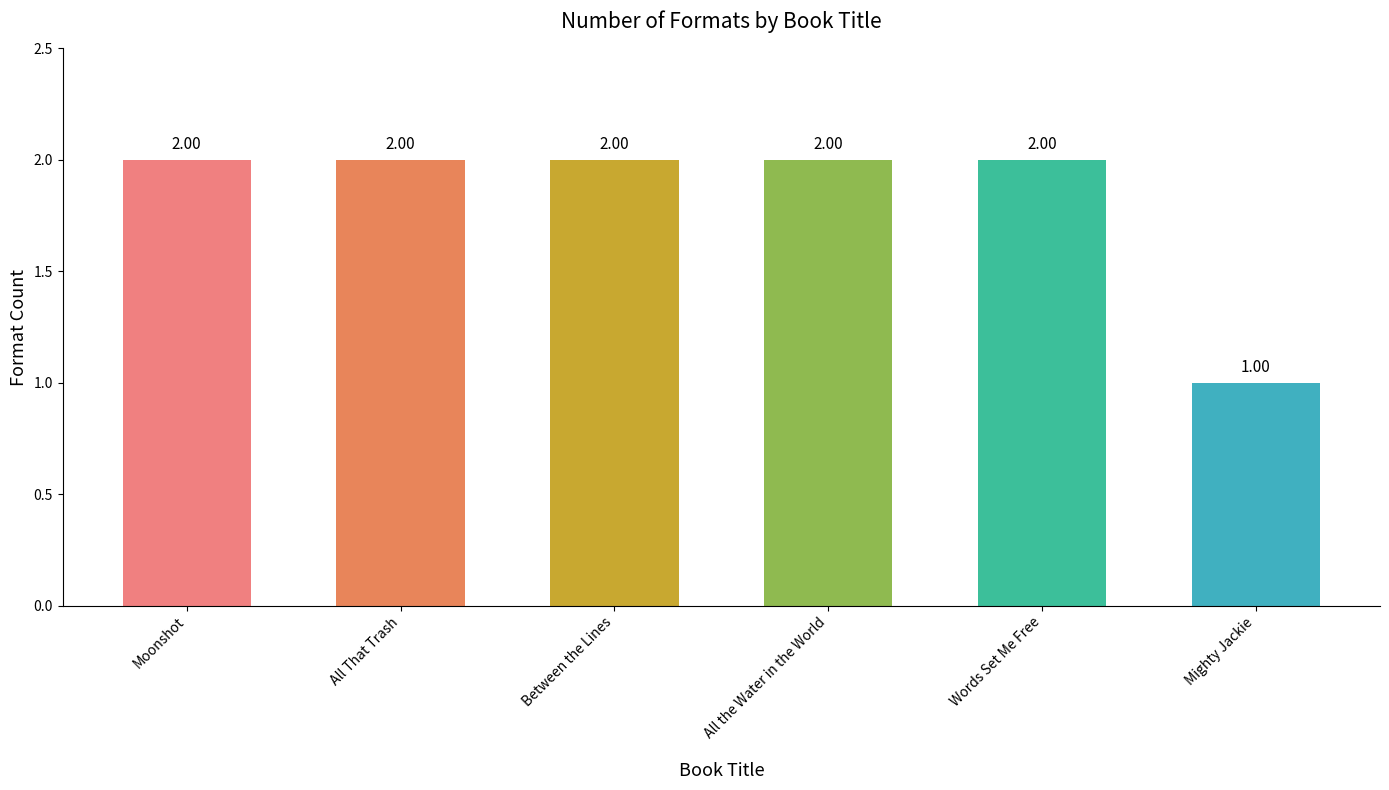

How many data points are less than 2?

1